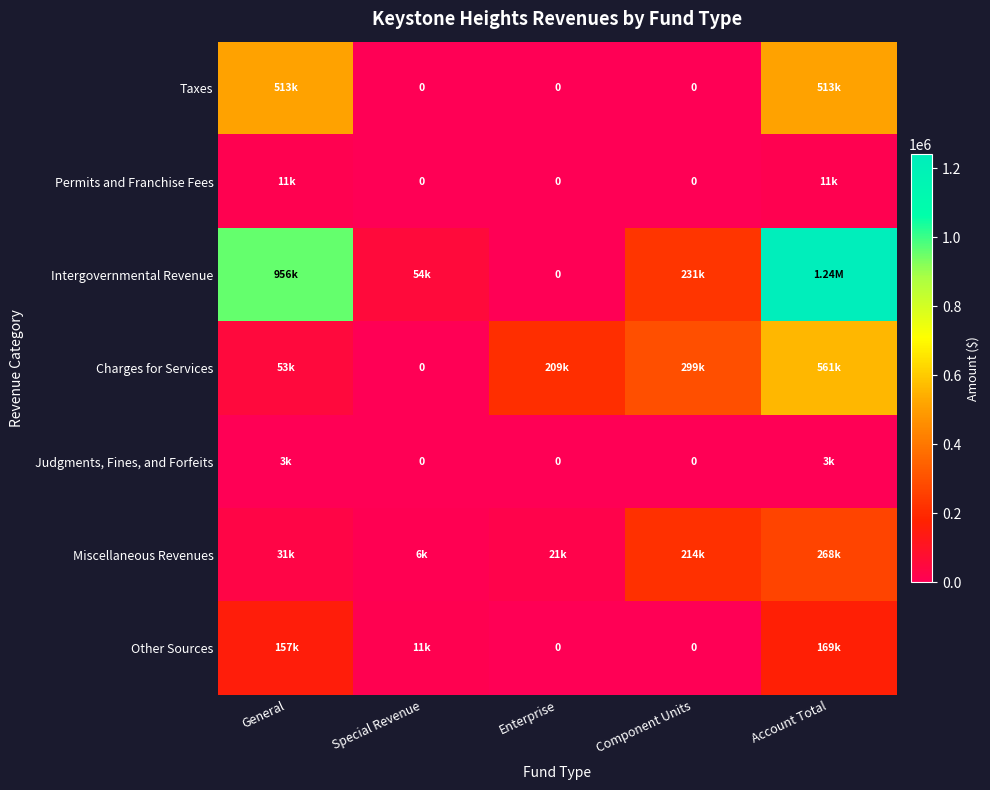

The Intergovernmental Revenue series shows 478052 at Account Total. True or false?

False